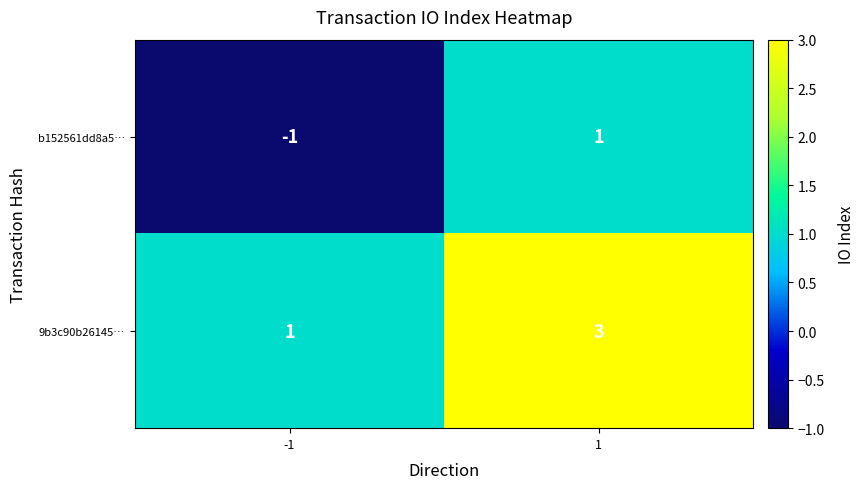

Rank the series by their average value, from highest to lowest.

9b3c90b26145…, b152561dd8a5…